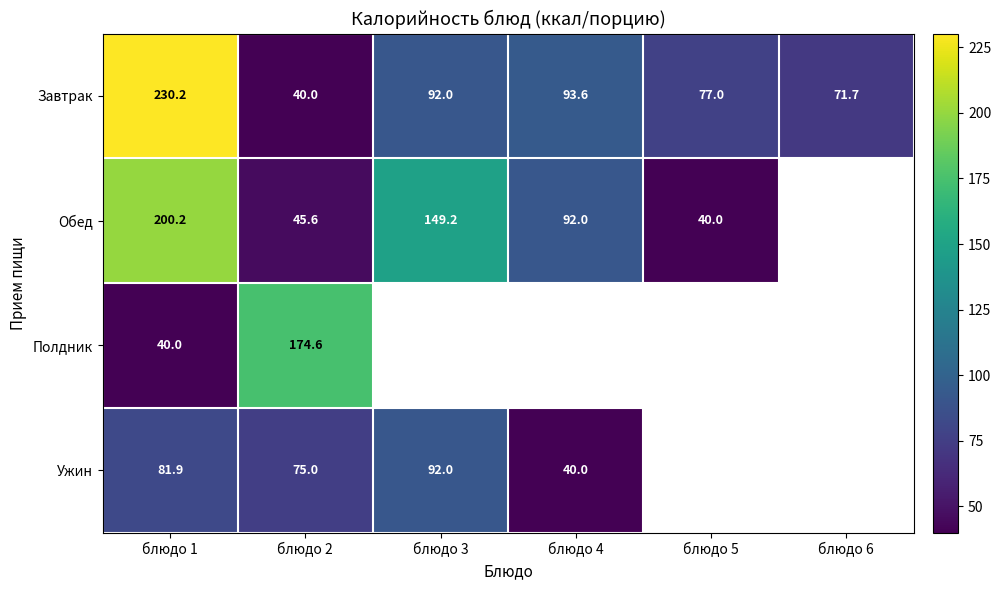

Which series changed the most between блюдо 1 and блюдо 2?

Завтрак